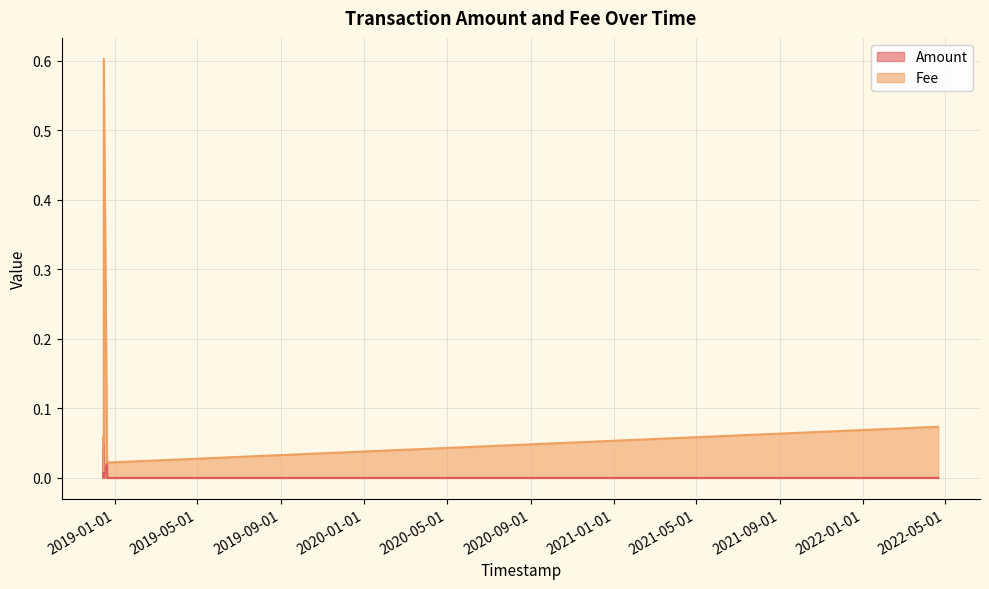

Reading left to right, what are all the values shown in this chart?

Amount: 2022-04-21 02:18:03=0.0	2018-12-20 05:48:02=0.0	2018-12-20 03:50:53=0.0	2018-12-15 05:45:41=0.0	2018-12-15 05:40:21=0.0	2018-12-15 05:24:34=0.1	2018-12-15 04:40:47=0.1	2018-12-14 18:05:41=0.0	2018-12-14 17:43:33=0.0	2018-12-14 17:24:32=0.0	2018-12-14 17:24:32=0.0
Fee: 2022-04-21 02:18:03=0.1	2018-12-20 05:48:02=0.0	2018-12-20 03:50:53=0.0	2018-12-15 05:45:41=0.6	2018-12-15 05:40:21=0.1	2018-12-15 05:24:34=0.1	2018-12-15 04:40:47=0.1	2018-12-14 18:05:41=0.0	2018-12-14 17:43:33=0.0	2018-12-14 17:24:32=0.0	2018-12-14 17:24:32=0.0